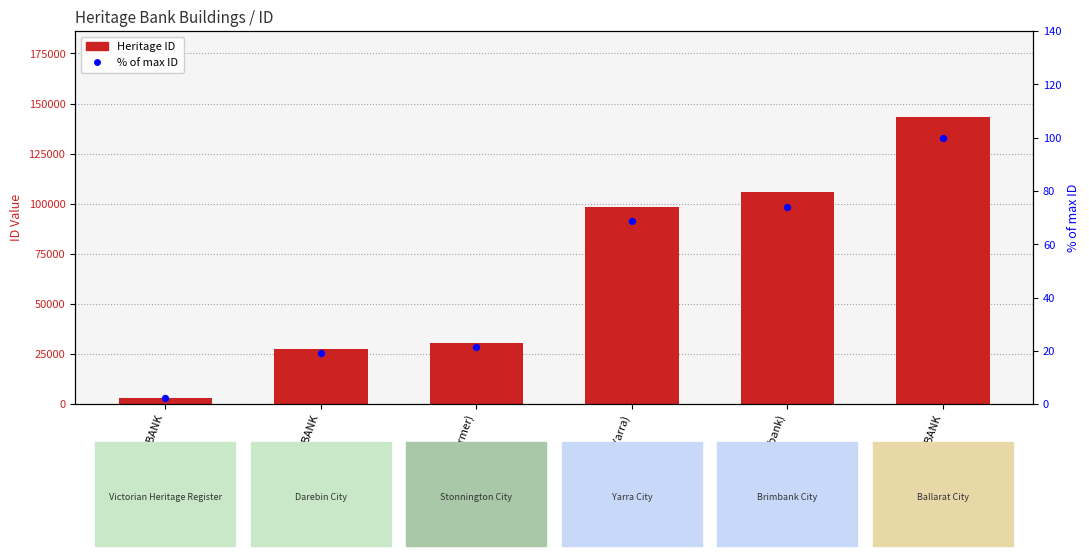

Which series contains the lowest Y value?

% of max ID